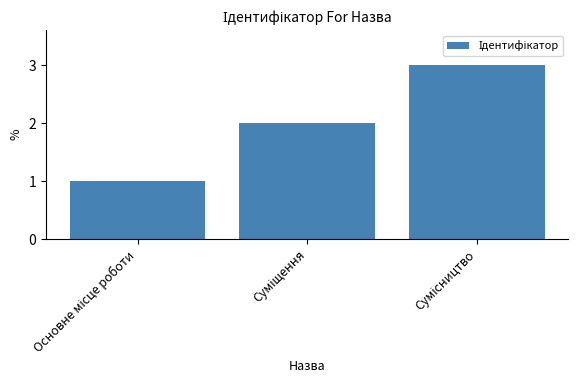

What is the maximum value shown in the chart?

3